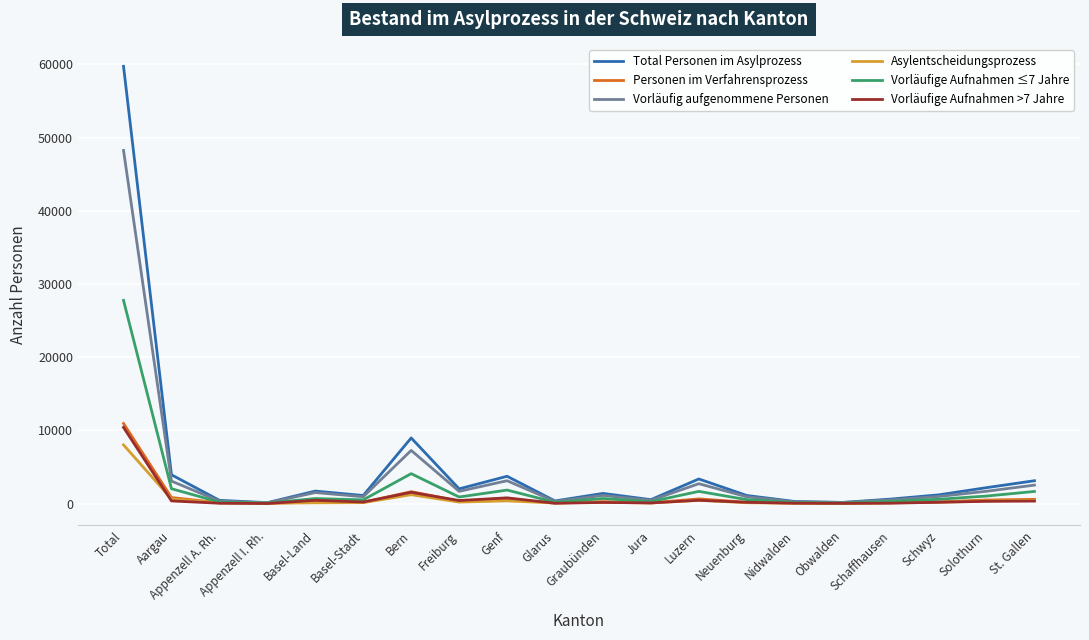

Which series has the widest spread of values?

Total Personen im Asylprozess